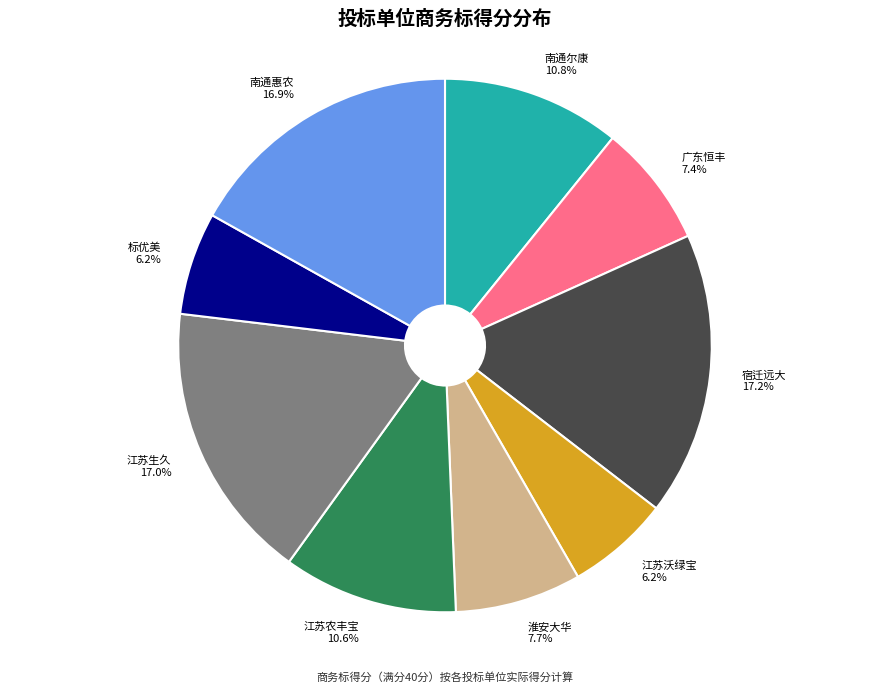

Does any single category account for the majority?

No